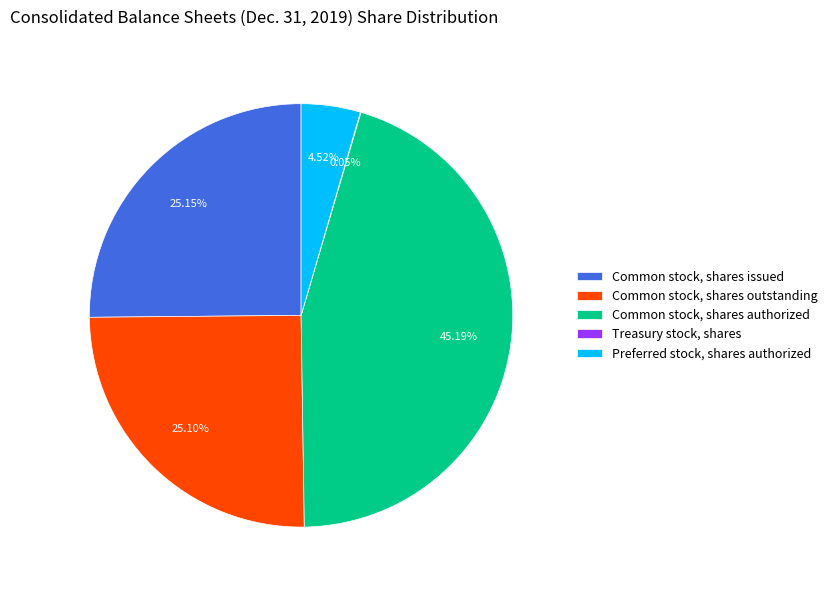

Does any single category account for the majority?

No